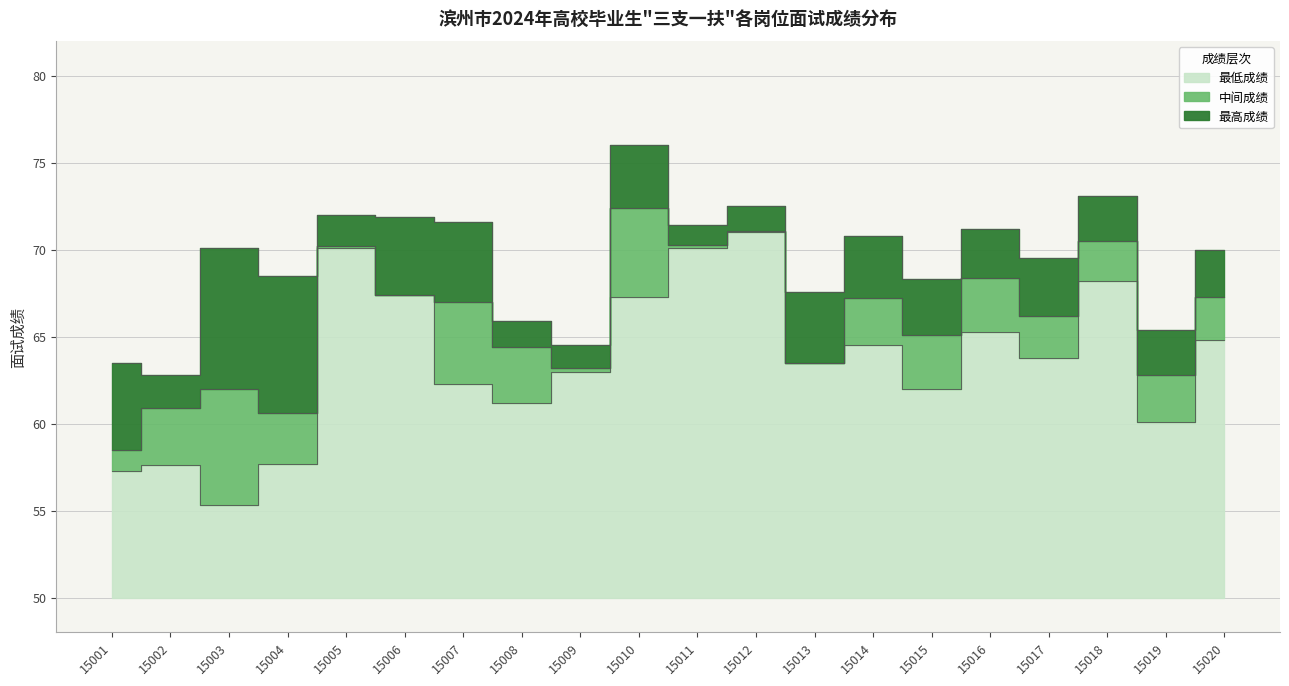

What is the difference between the 最低成绩 values at 15008 and 15006?

6.2